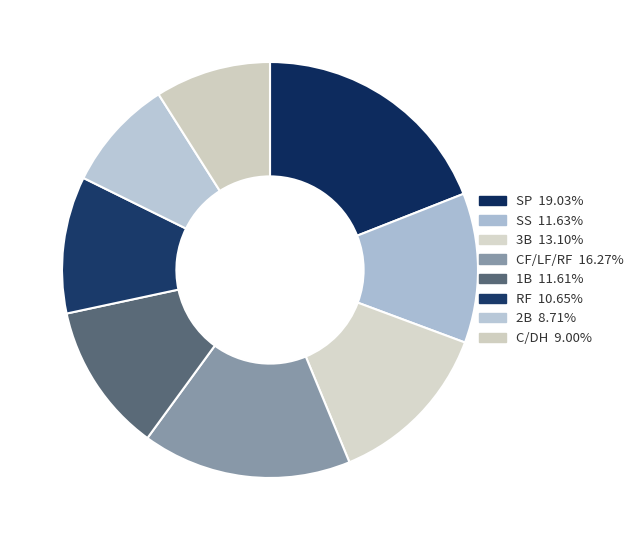

Which category has the smallest portion of the pie?

2B